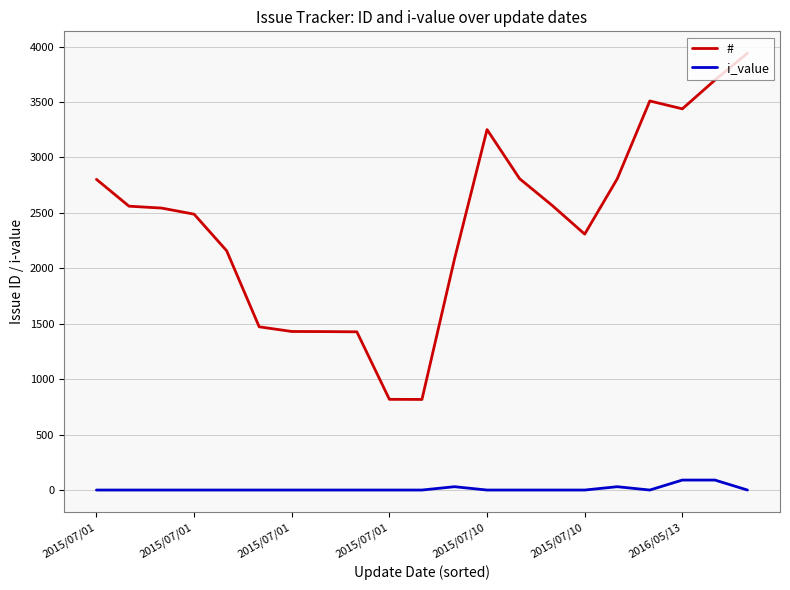

What is the difference between the maximum and minimum values in the # series?

3123